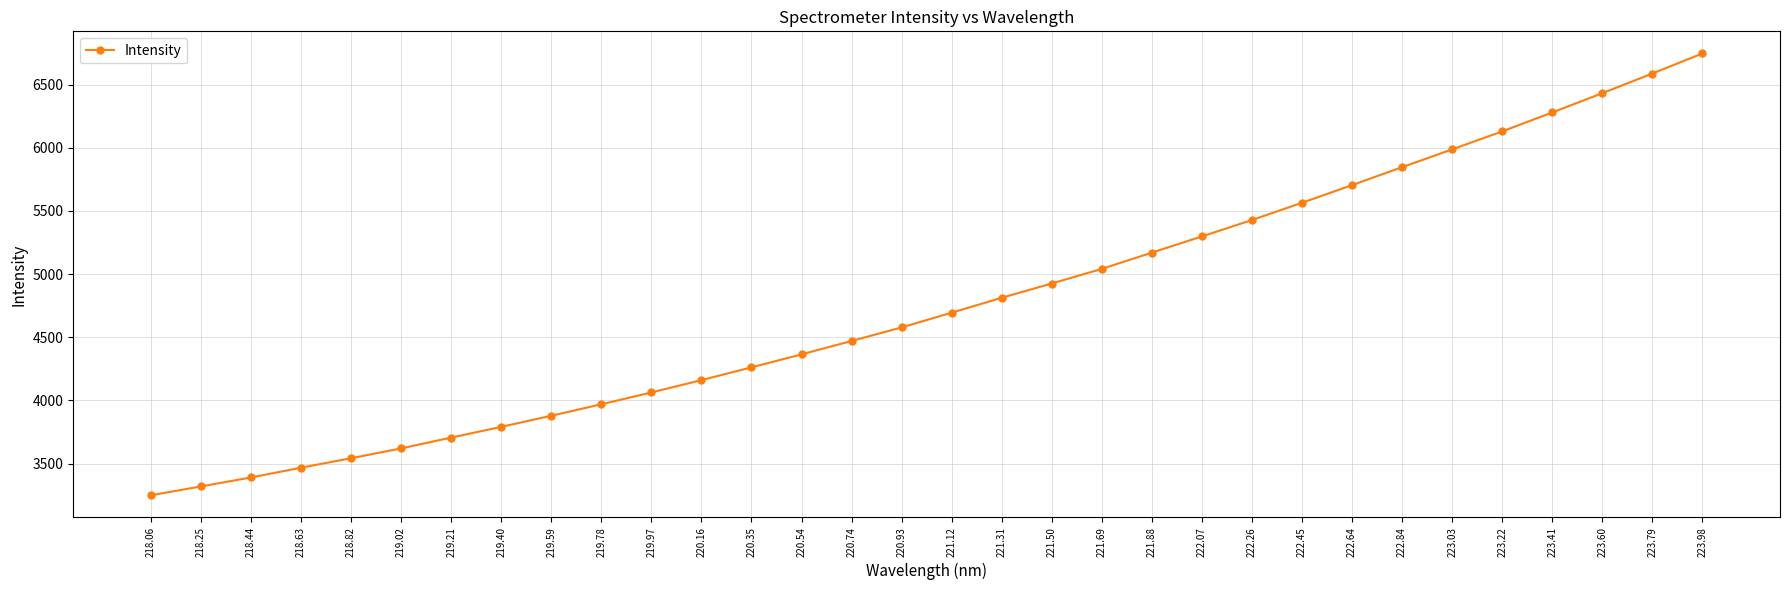

Approximately how many times larger is the value at 221.31 compared to 221.69?

1.0